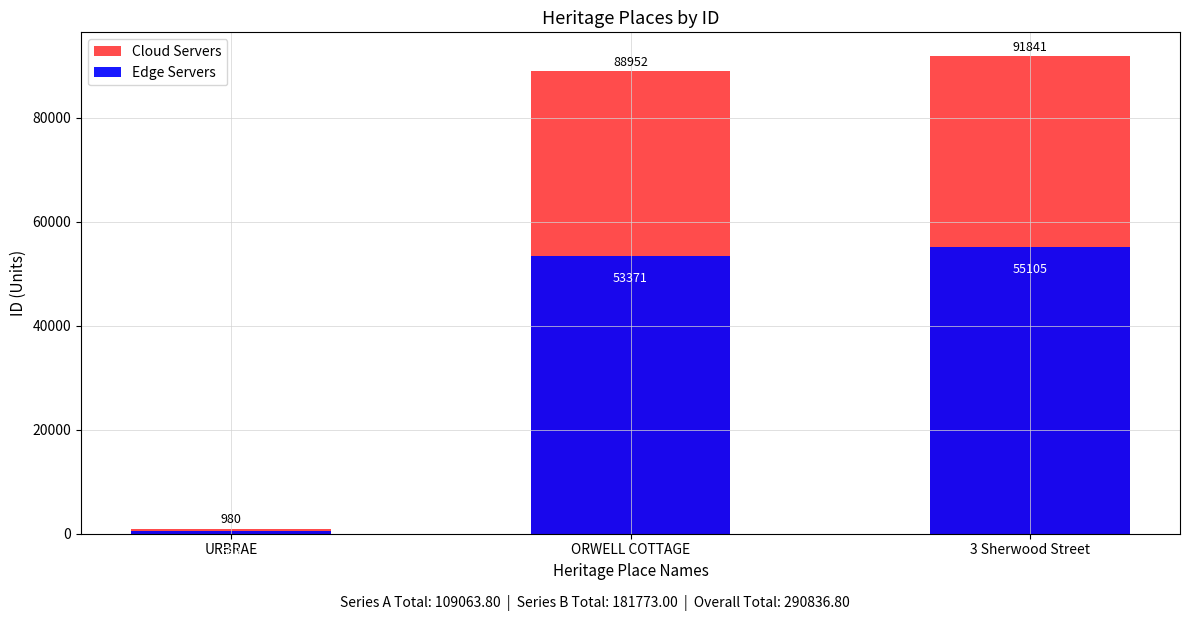

Count the number of data series in this chart.

2